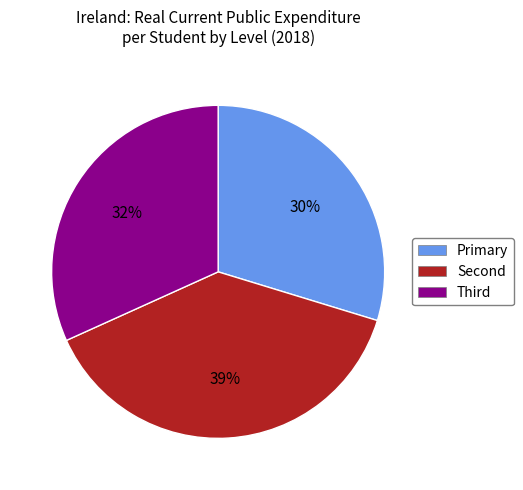

What percentage is the Primary slice, to the nearest percent?

30%